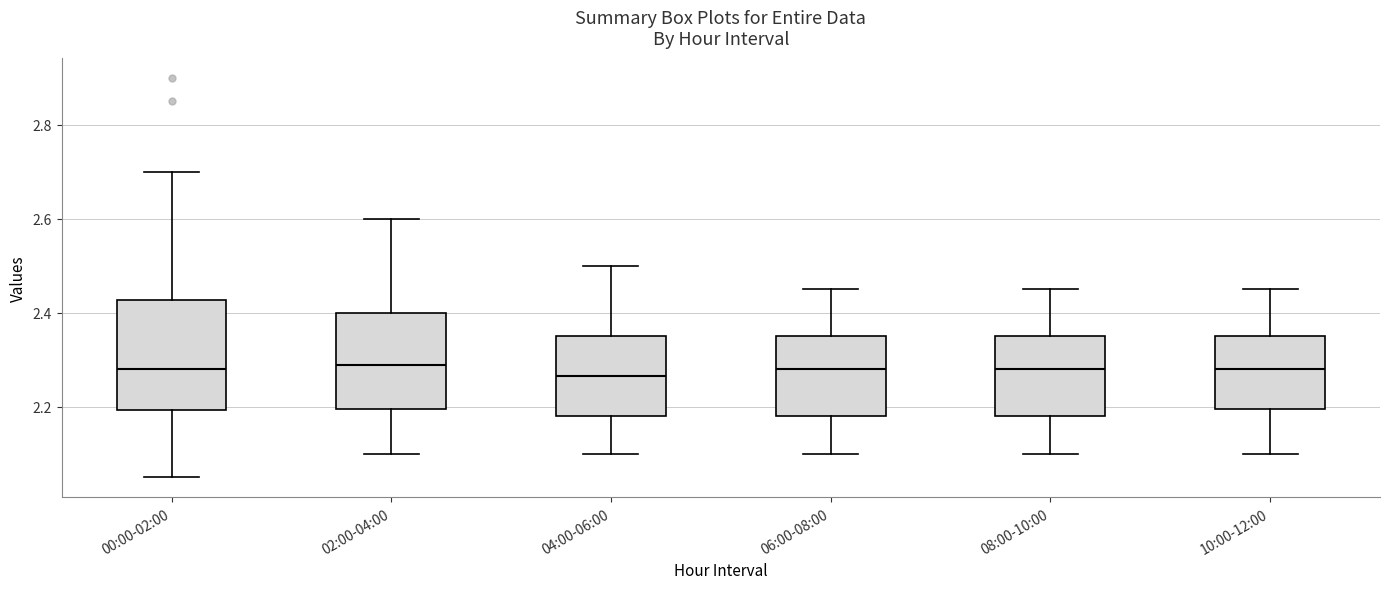

Reading left to right, transcribe this box plot: for each box, give where its median line is, the range the box spans, and where its two whiskers end, as read against the y-axis. The values are not printed on the chart, so give them approximately, as read against the axis.

00:00-02:00: median 2.28, box 2.20 to 2.42, whiskers 2.06 to 2.70
02:00-04:00: median 2.30, box 2.20 to 2.40, whiskers 2.10 to 2.60
04:00-06:00: median 2.26, box 2.18 to 2.36, whiskers 2.10 to 2.50
06:00-08:00: median 2.28, box 2.18 to 2.36, whiskers 2.10 to 2.46
08:00-10:00: median 2.28, box 2.18 to 2.36, whiskers 2.10 to 2.46
10:00-12:00: median 2.28, box 2.20 to 2.36, whiskers 2.10 to 2.46